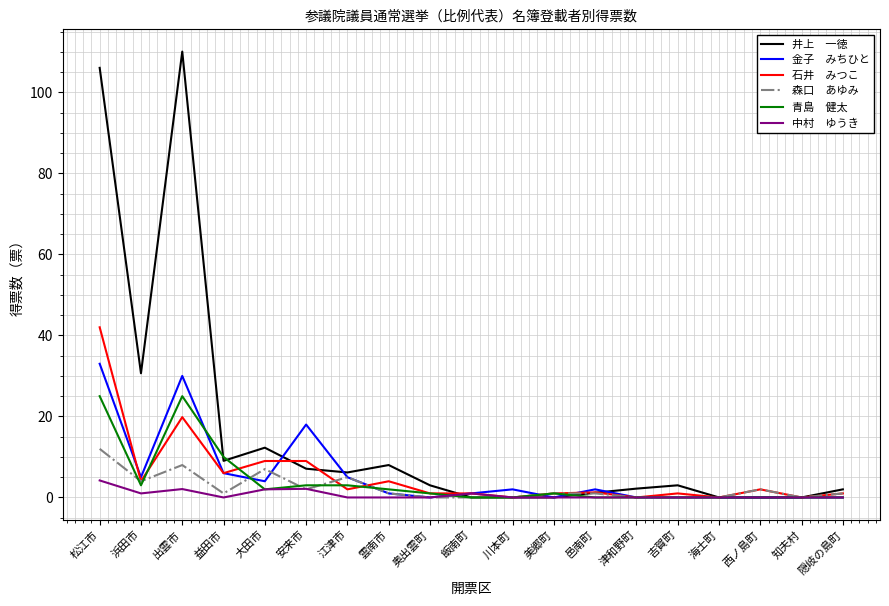

At which category does the chart reach its peak across all series?

出雲市